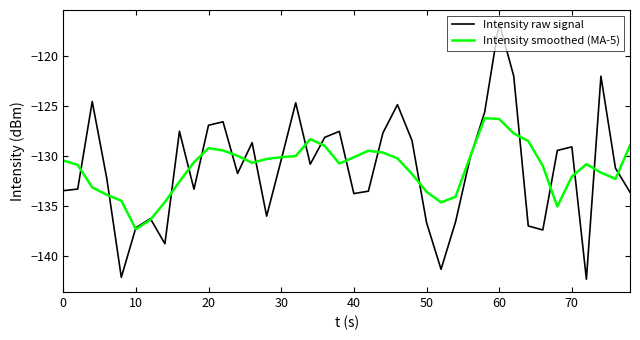

What is the smallest value displayed?

-142.3